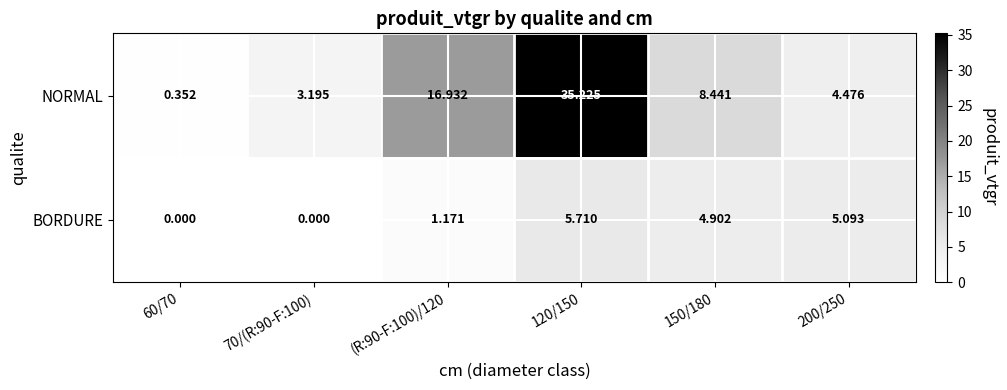

Rank the series by their average value, from highest to lowest.

NORMAL, BORDURE